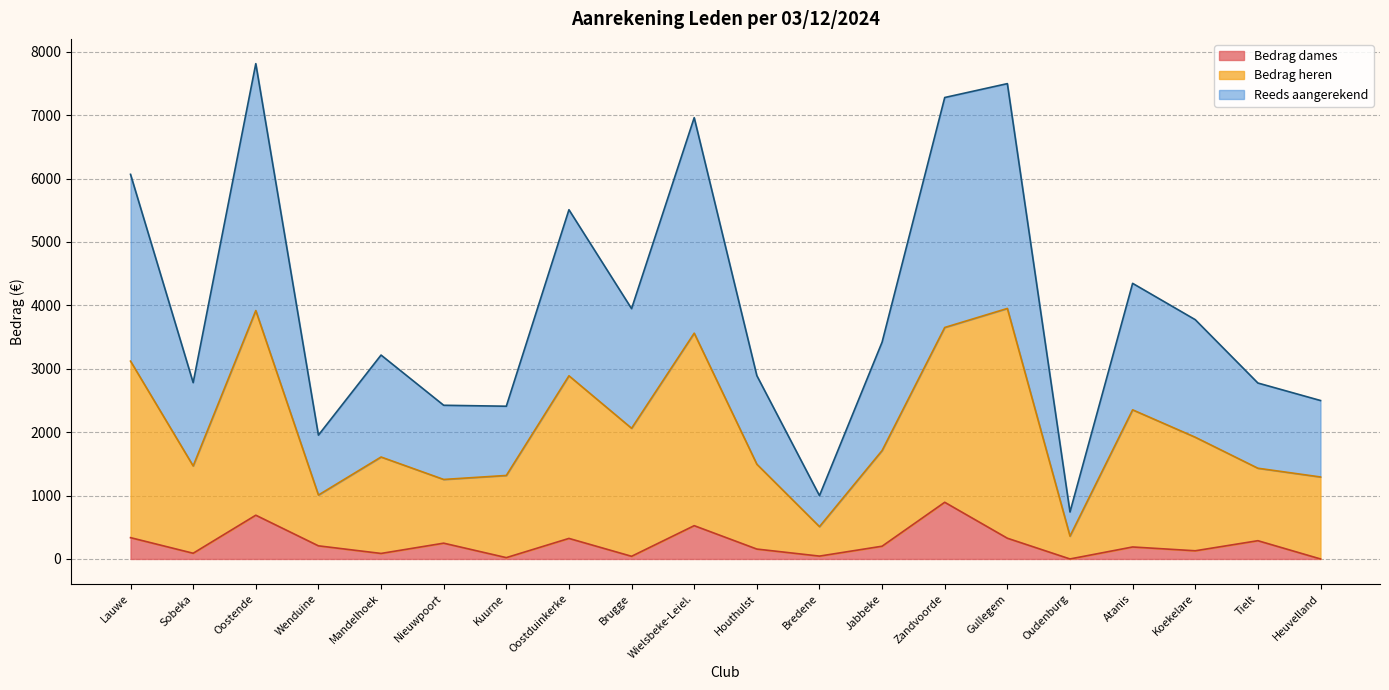

Rank the categories by Bedrag dames value from lowest to highest.

Oudenburg, Heuvelland, Kuurne, Brugge, Bredene, Mandelhoek, Sobeka, Koekelare, Houthulst, Atanis, Jabbeke, Wenduine, Nieuwpoort, Tielt, Oostduinkerke, Gullegem, Lauwe, Wielsbeke-Leiel., Oostende, Zandvoorde